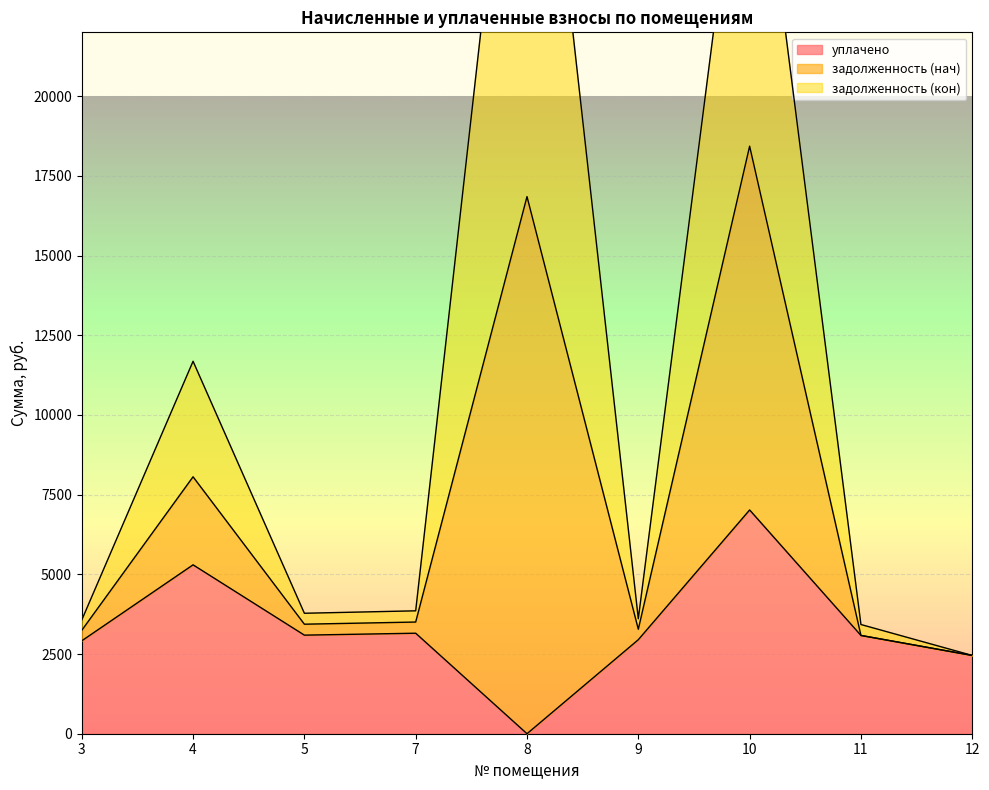

The value of уплачено at 8 is 0.0. True or false?

True